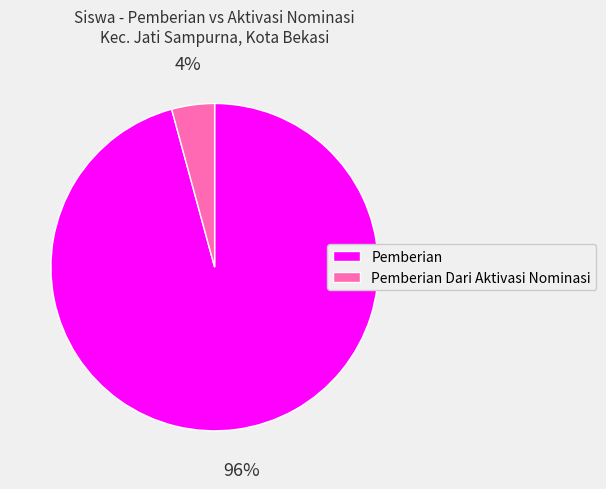

To the nearest percent, what is the average slice percentage?

50%